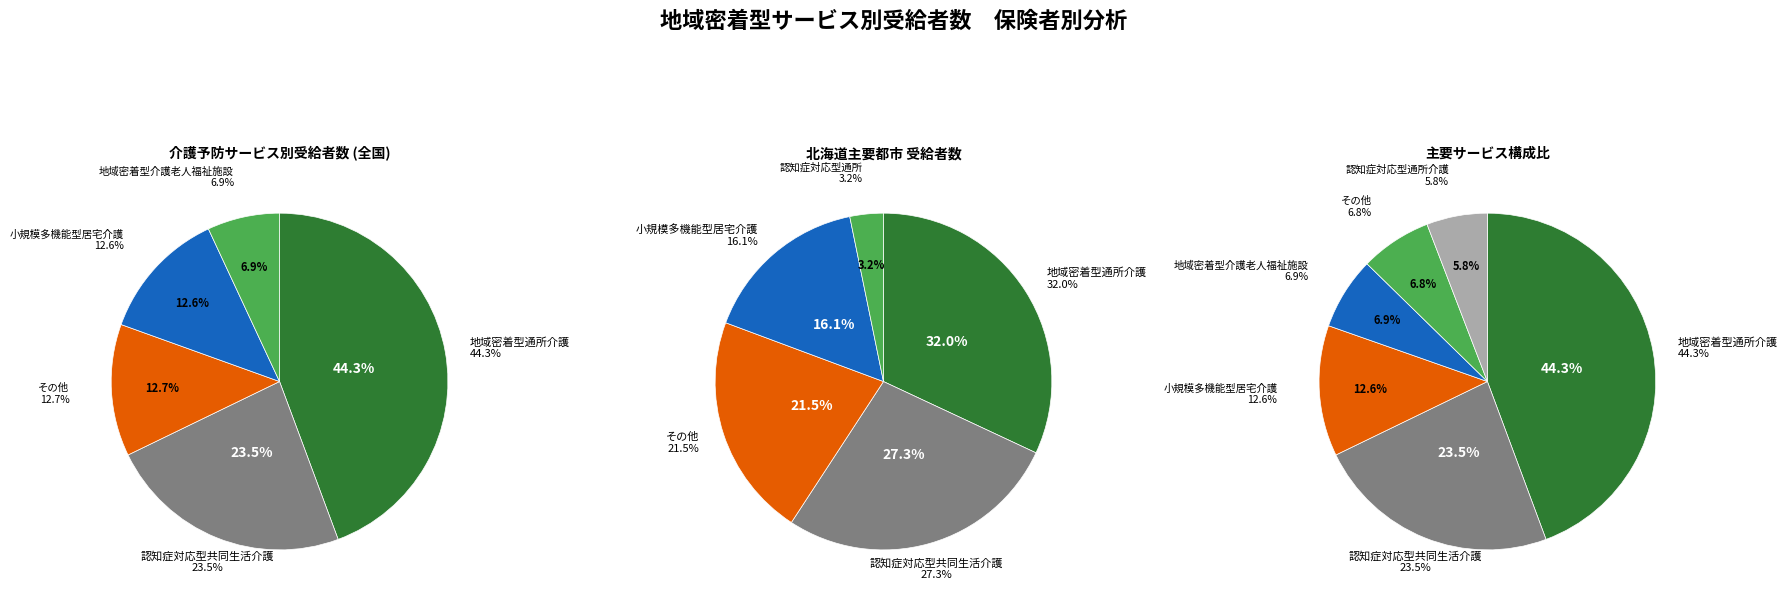

What percentage is the 小規模多機能型居宅介護 slice, to the nearest percent?

13%